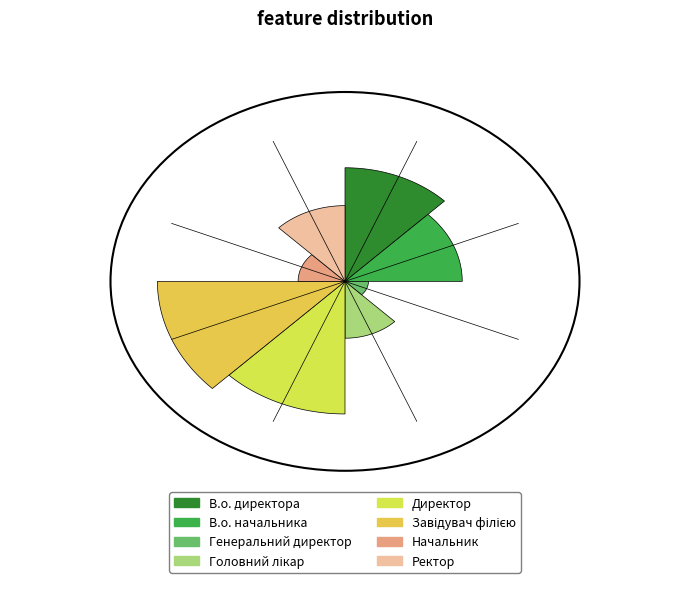

Count the number of slices in the pie.

8